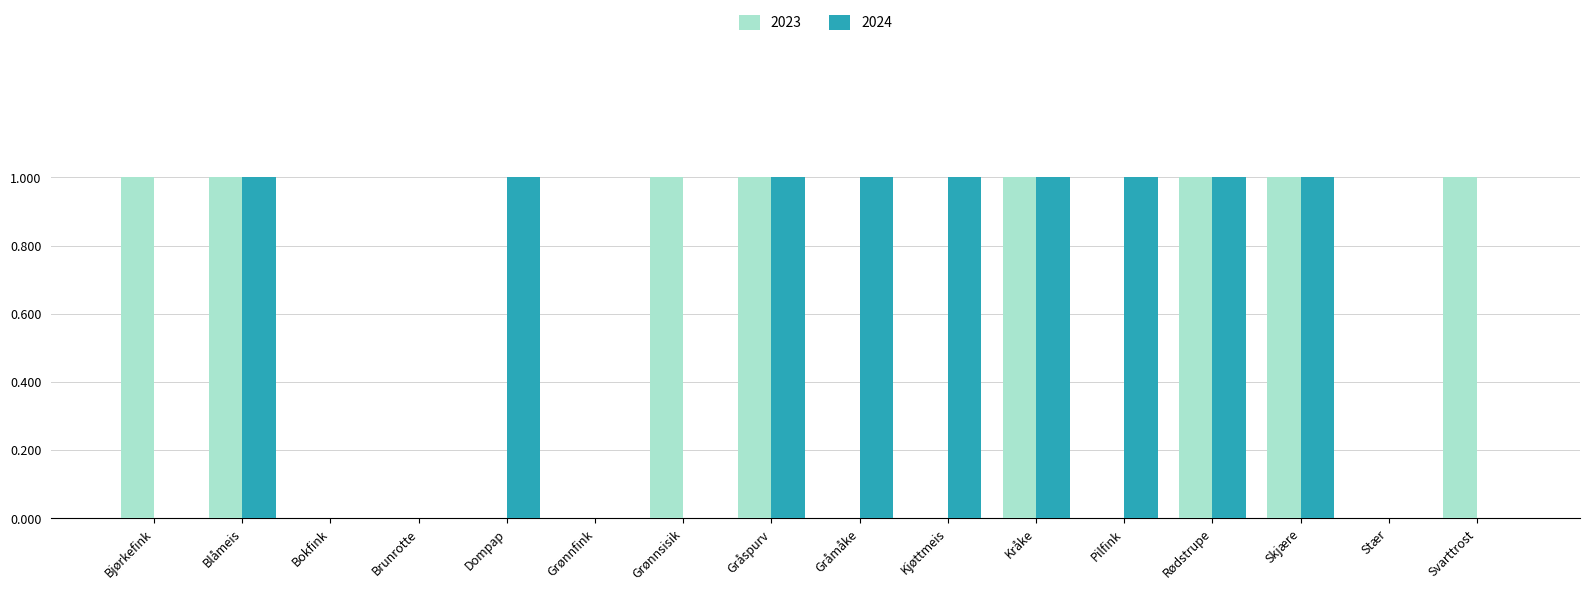

Reading left to right, list all the values displayed in this chart.

2023: Bjørkefink=1	Blåmeis=1	Bokfink=0	Brunrotte=0	Dompap=0	Grønnfink=0	Grønnsisik=1	Gråspurv=1	Gråmåke=0	Kjøttmeis=0	Kråke=1	Pilfink=0	Rødstrupe=1	Skjære=1	Stær=0	Svarttrost=1
2024: Bjørkefink=0	Blåmeis=1	Bokfink=0	Brunrotte=0	Dompap=1	Grønnfink=0	Grønnsisik=0	Gråspurv=1	Gråmåke=1	Kjøttmeis=1	Kråke=1	Pilfink=1	Rødstrupe=1	Skjære=1	Stær=0	Svarttrost=0